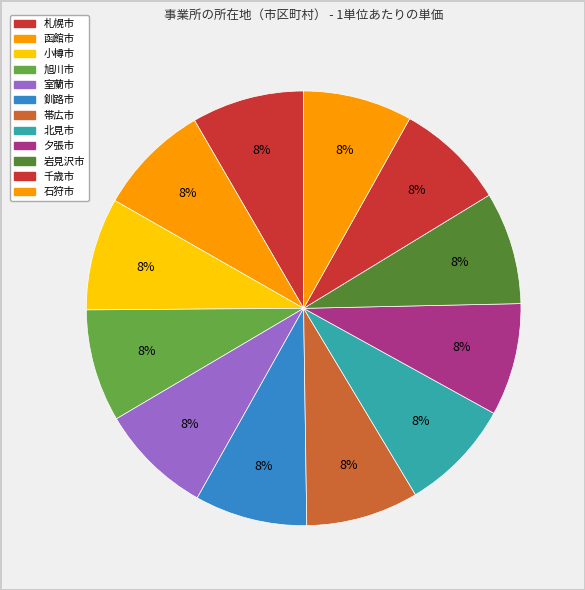

What percentage is the 石狩市 slice, to the nearest percent?

8%